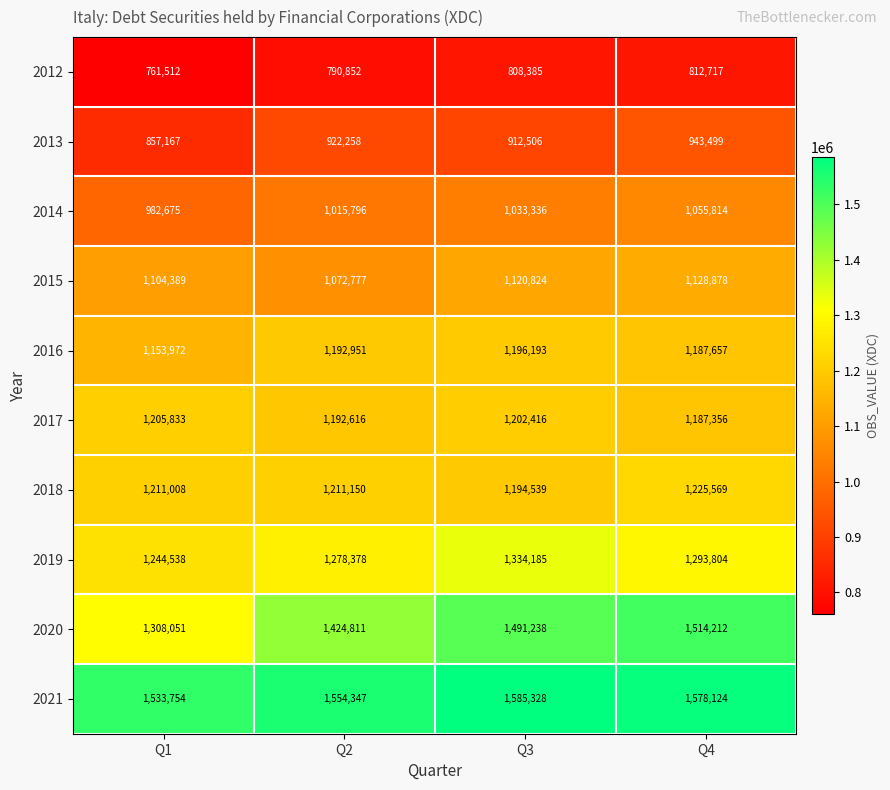

How many distinct data groups are displayed?

10